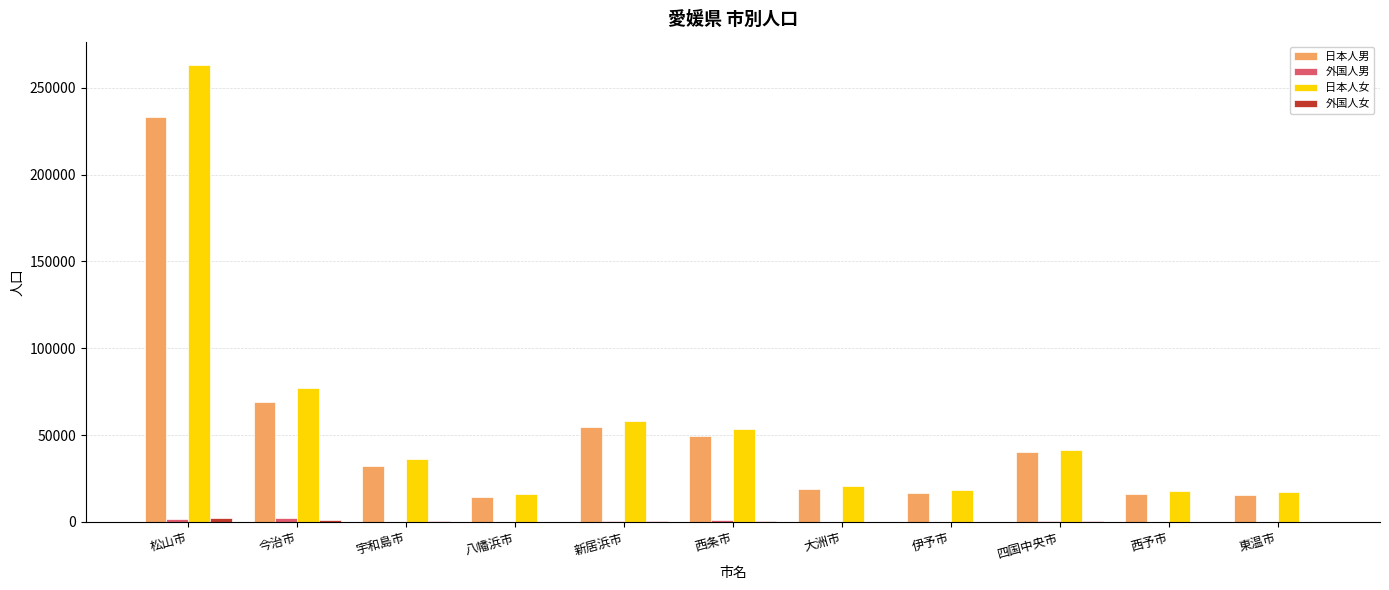

Is it true that 日本人男 equals 314638 at 松山市?

False